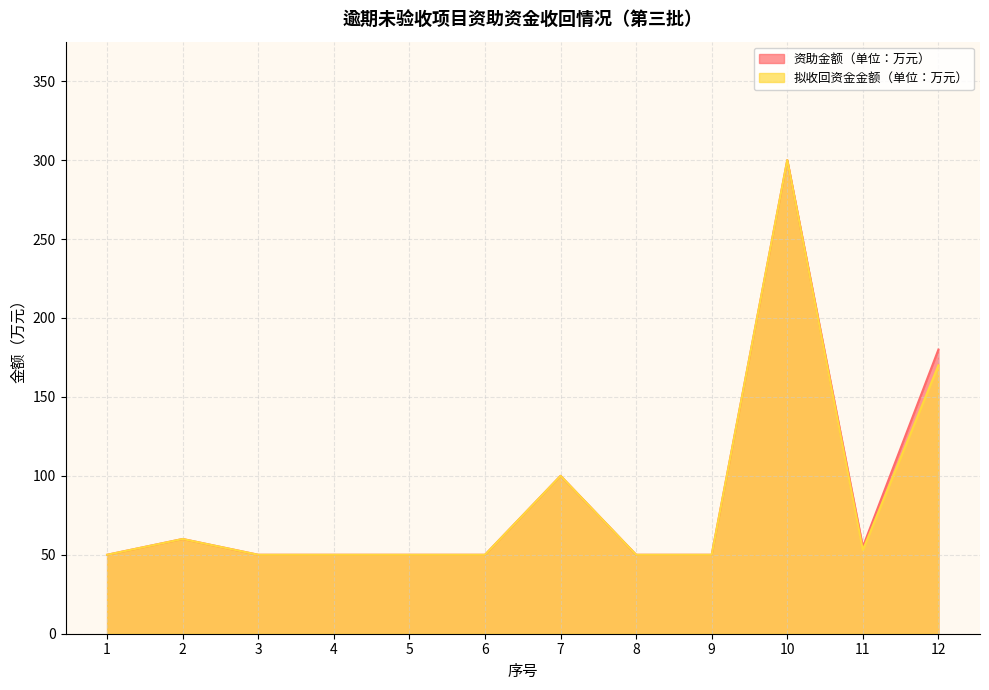

Rank the categories by 拟收回资金金额（单位：万元） value from lowest to highest.

1, 3, 4, 5, 6, 8, 9, 11, 2, 7, 12, 10